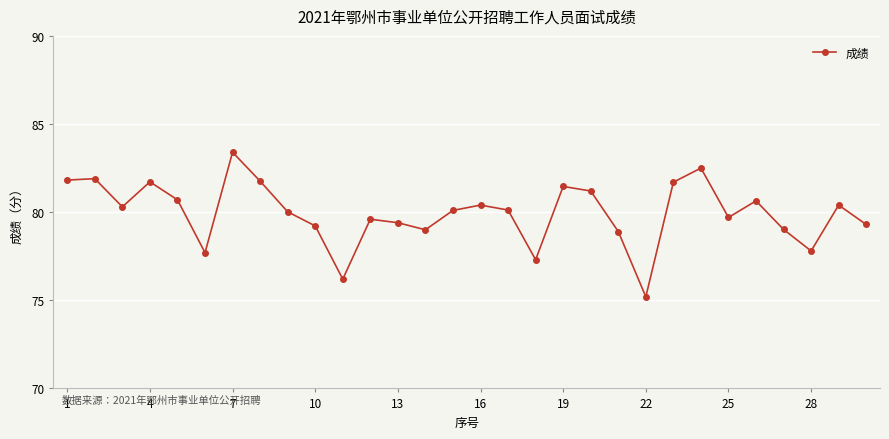

True or false: the data has more than 1 interior local peaks.

True